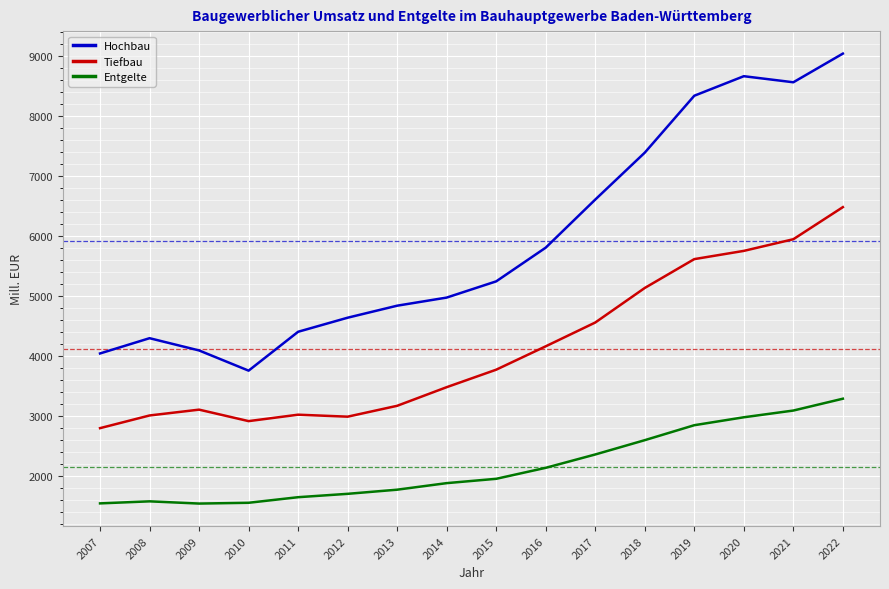

Which series has the largest range (max minus min)?

Hochbau